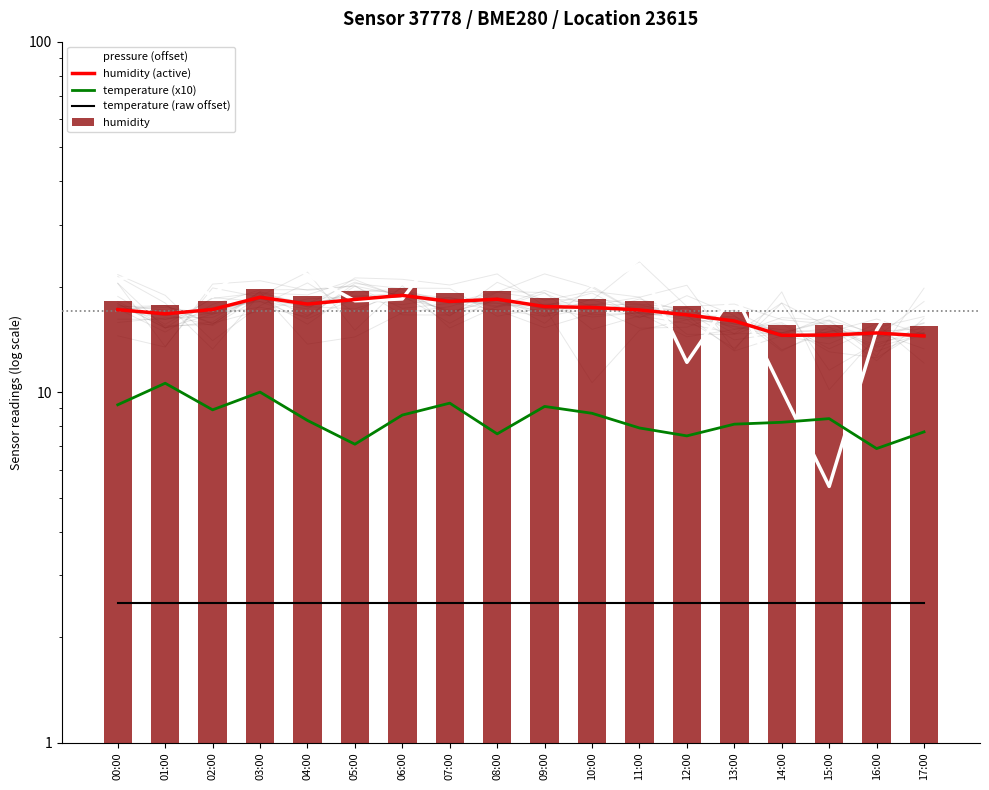

What is the label of the 6th bar from the right?

12:00